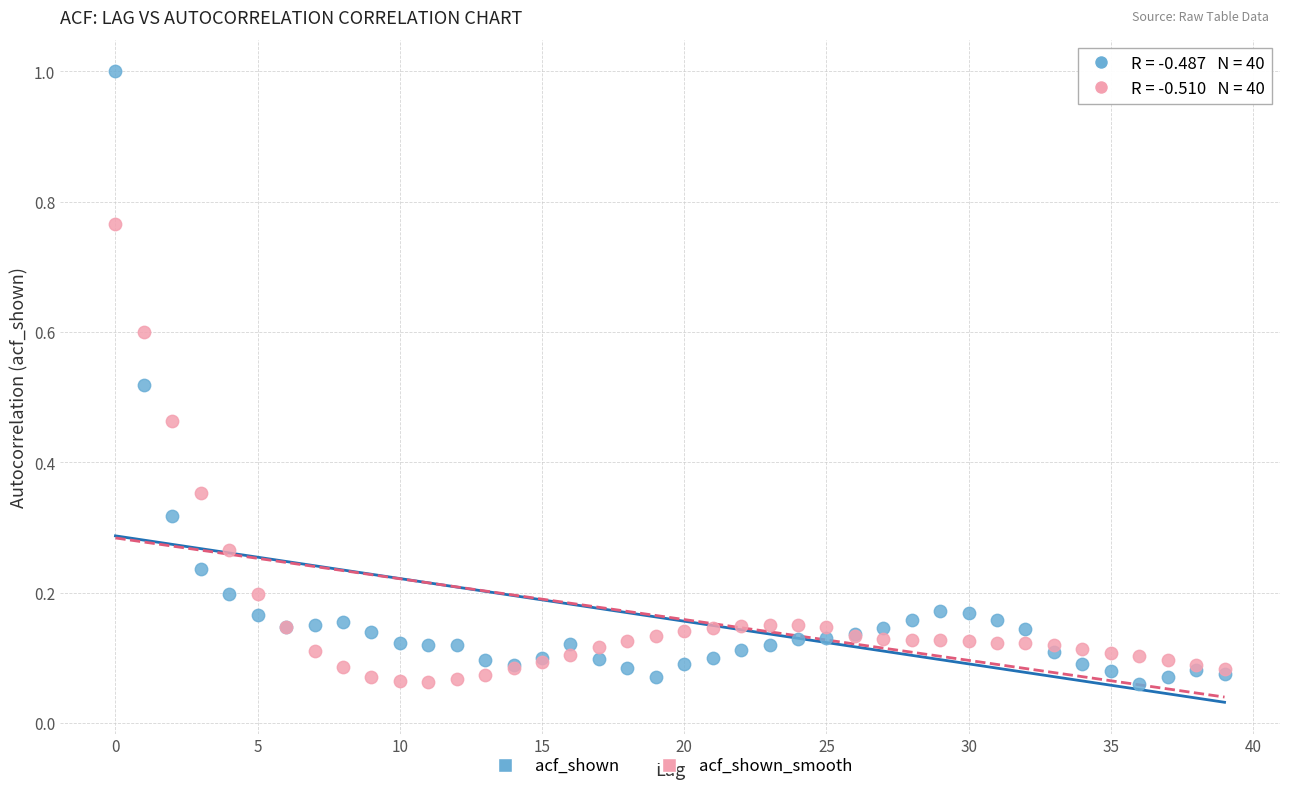

Which series reaches the maximum Y coordinate?

acf_shown